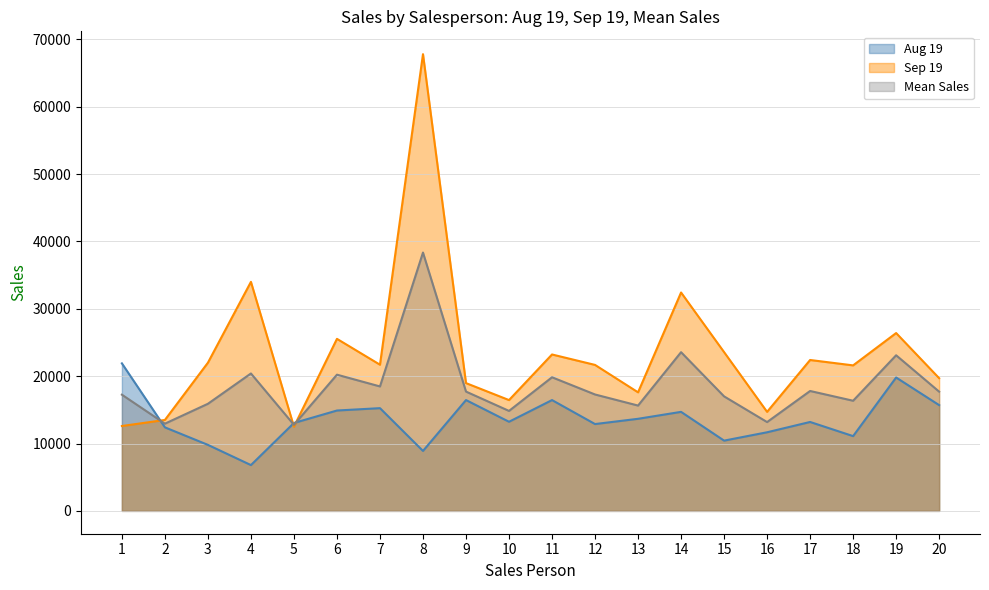

True or false: Sep 19 has more than 1 points higher than both neighbors.

True